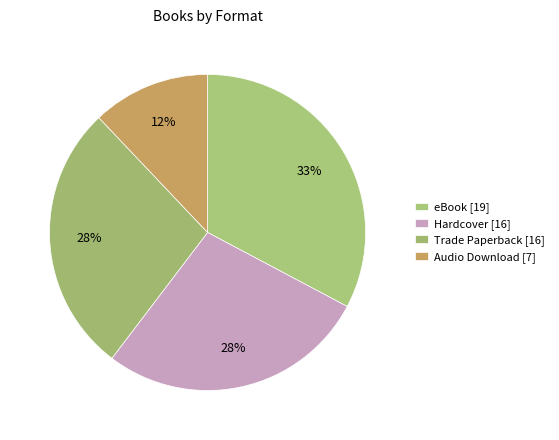

What percentage is the Audio Download slice, to the nearest percent?

12%